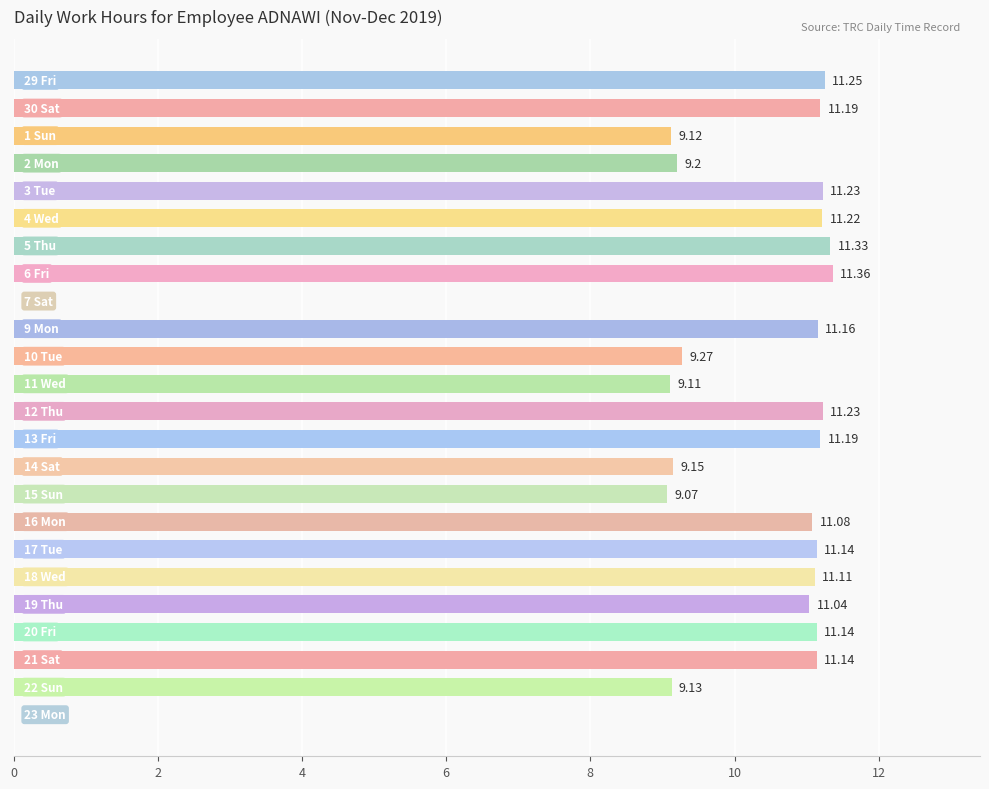

What is the difference between the second highest and second lowest values?

11.3